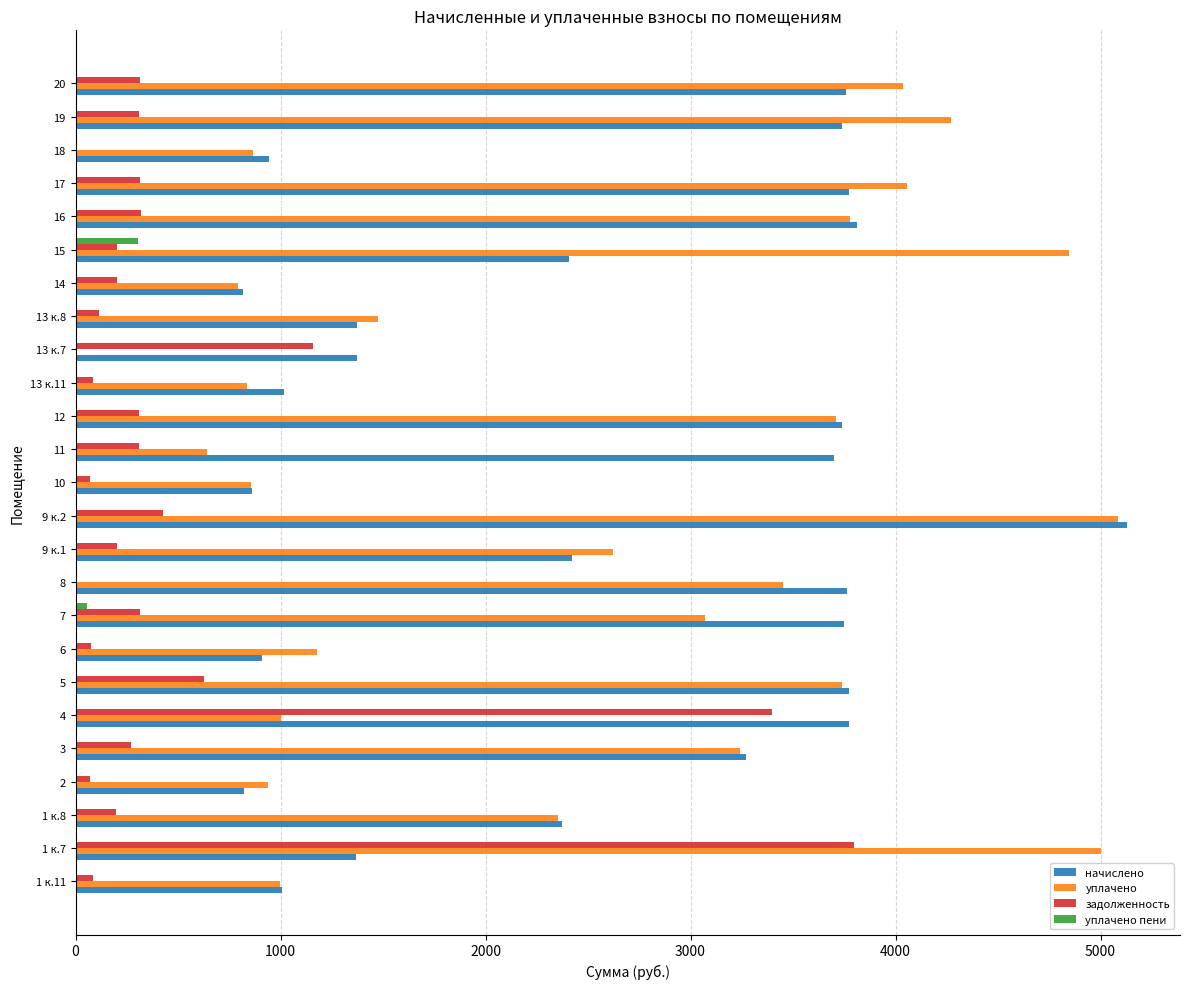

Where is уплачено nearest to the value 2543?

9 к.1